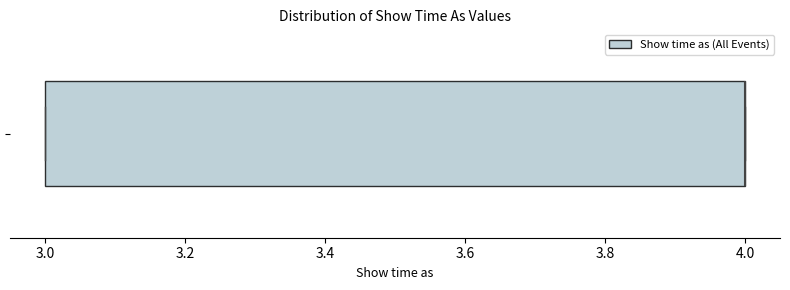

Transcribe this box plot: give where the median line is, the range the box spans, and where the two whiskers end, as read against the x-axis. The values are not printed on the chart, so give them approximately, as read against the axis.

median 4 (drawn on the box's right edge), box 3 to 4, whiskers 3 to 4